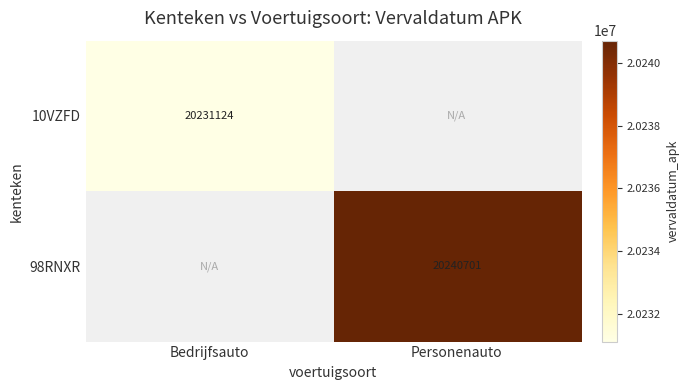

The value of 98RNXR at Personenauto is 20240701. True or false?

True